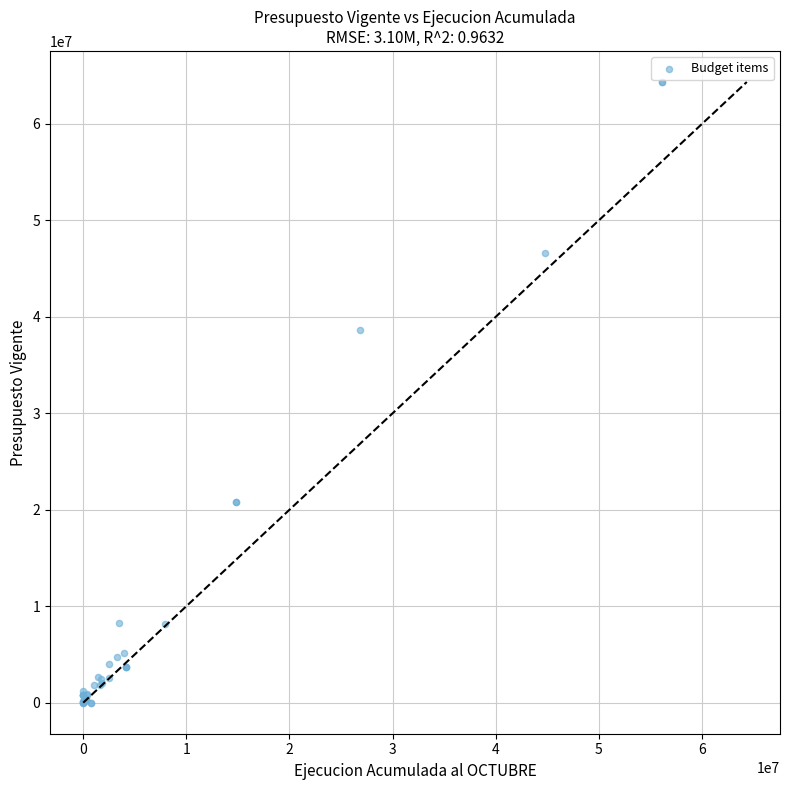

What Y value in the scatter plot is closest to 32170696?

38596972